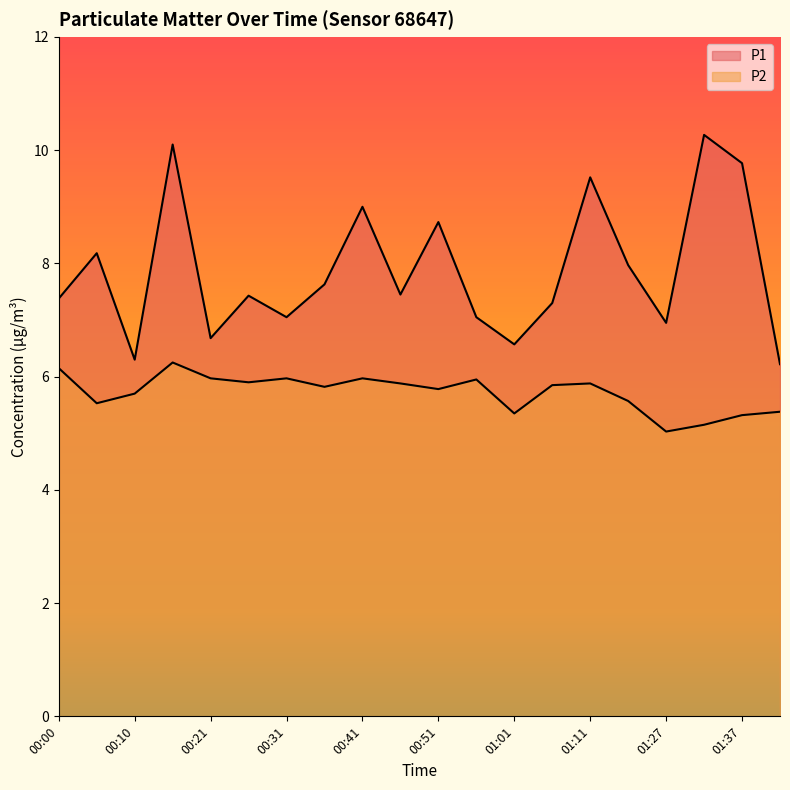

What is the smallest value displayed?

5.0